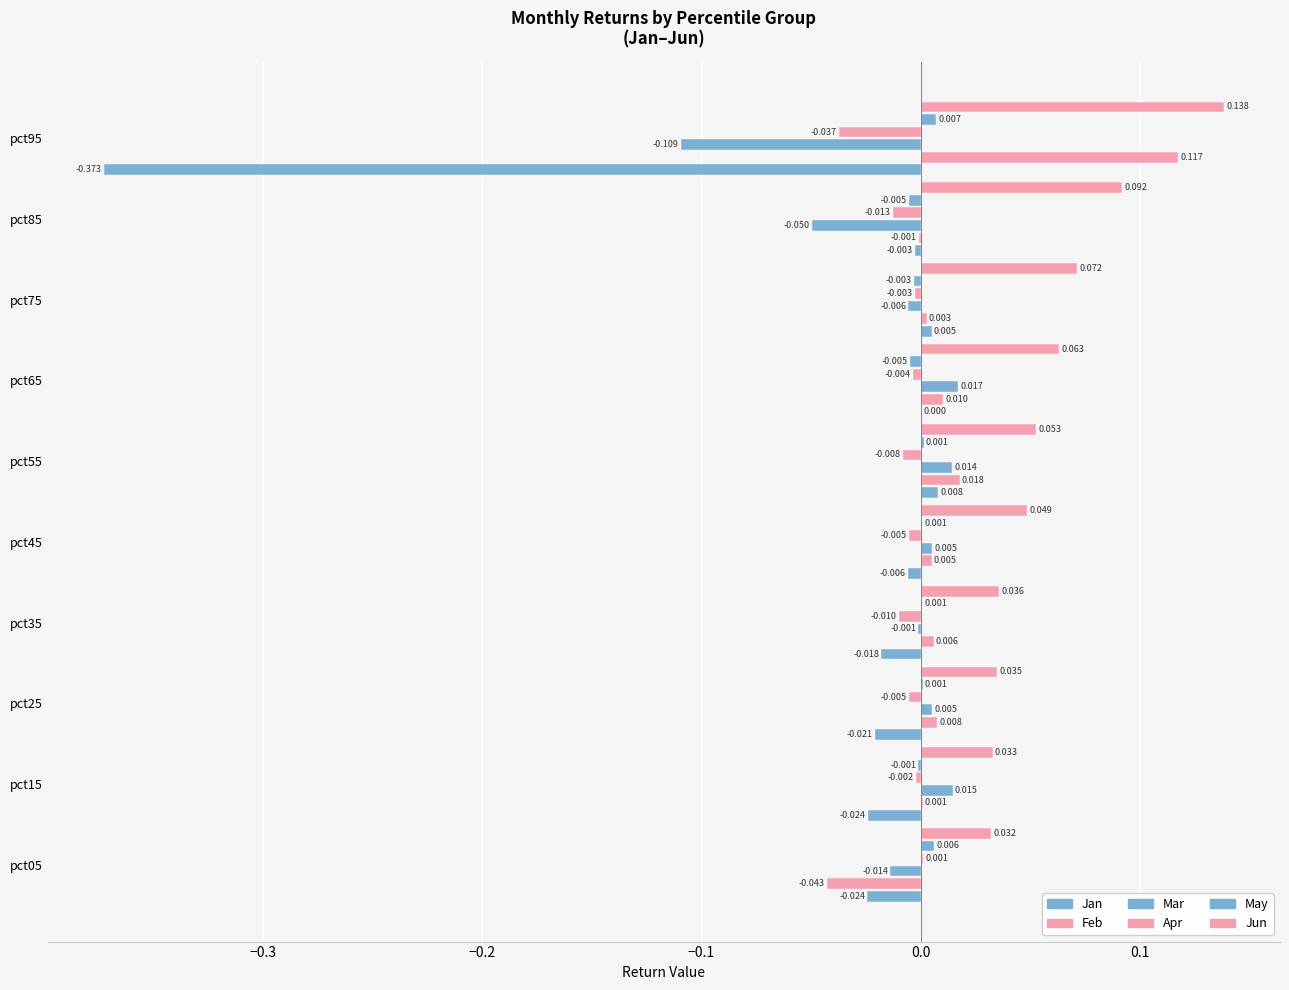

Which category has the lowest value in the Jun series?

pct05